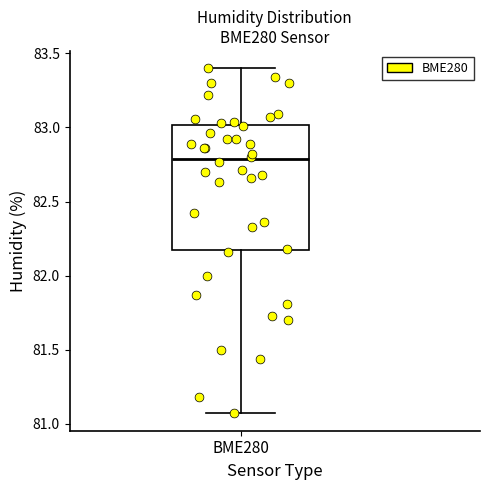

Transcribe this box plot: give where the median line is, the range the box spans, and where the two whiskers end, as read against the y-axis. The values are not printed on the chart, so give them approximately, as read against the axis.

median 82.80, box 82.20 to 83.00, whiskers 81.05 to 83.40